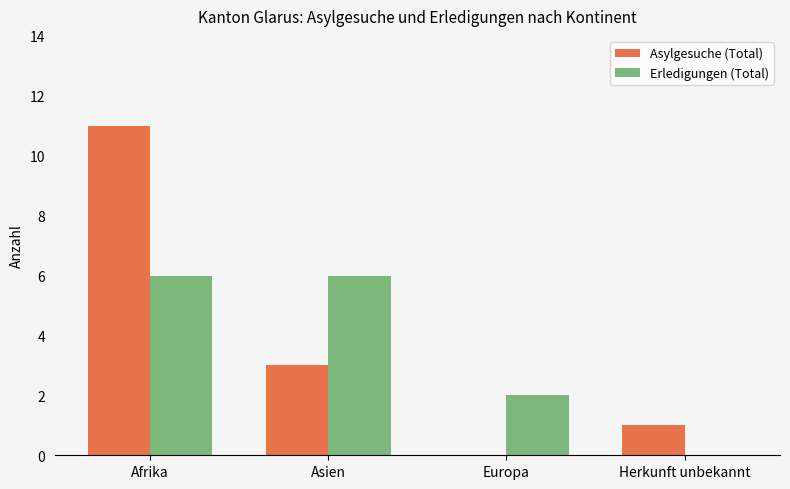

Where does the Asylgesuche (Total) series first go above 3?

Afrika